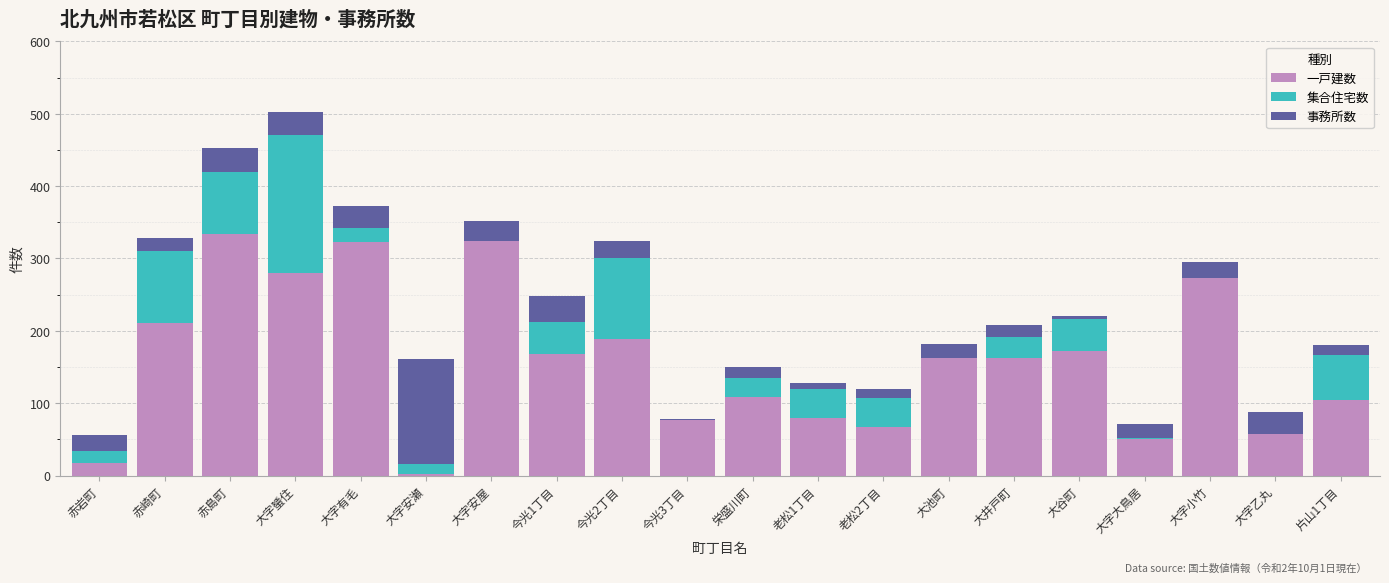

The 一戸建数 series shows 17 at 赤岩町. True or false?

True